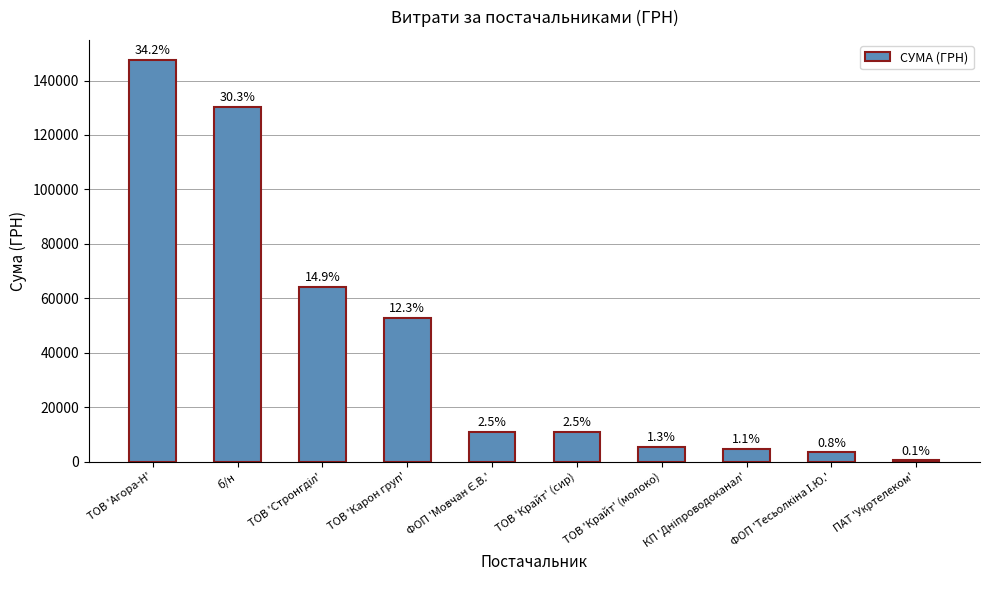

Is it true that the value at ТОВ 'Агора-Н' is 147563.1?

True